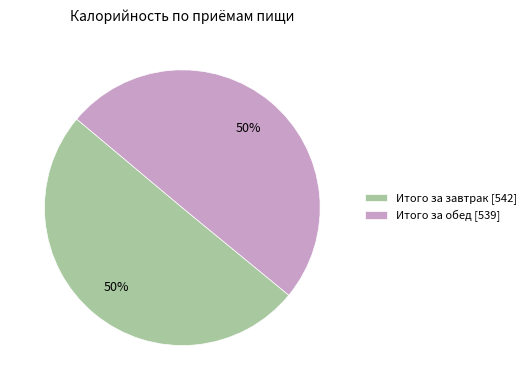

To the nearest percent, what portion does Итого за обед represent?

50%